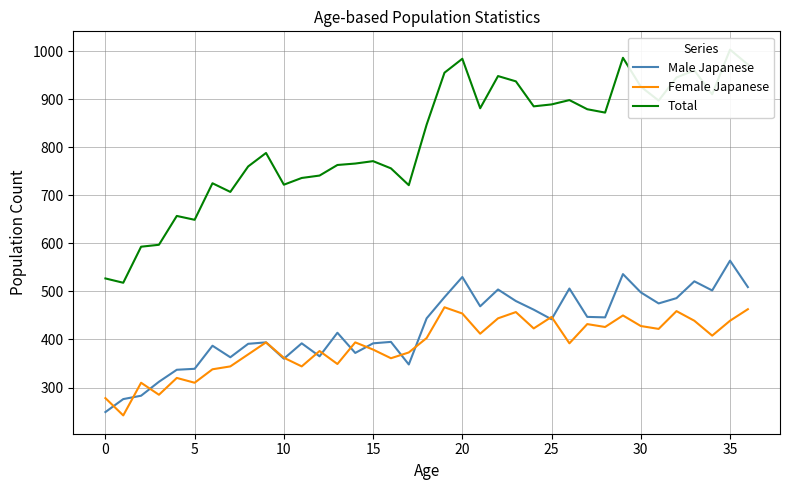

At which category is the sum across all series the highest?

35